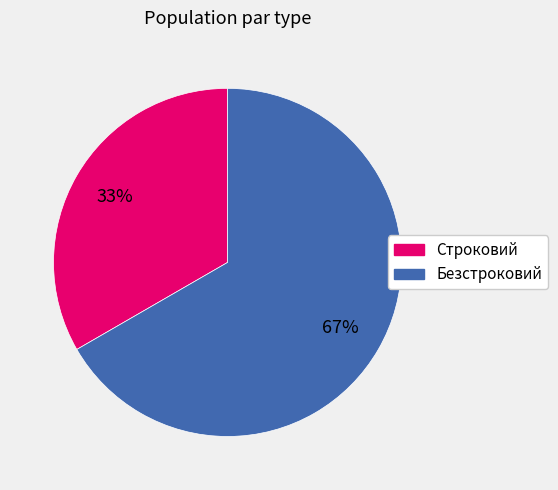

How many slices are in this pie chart?

2